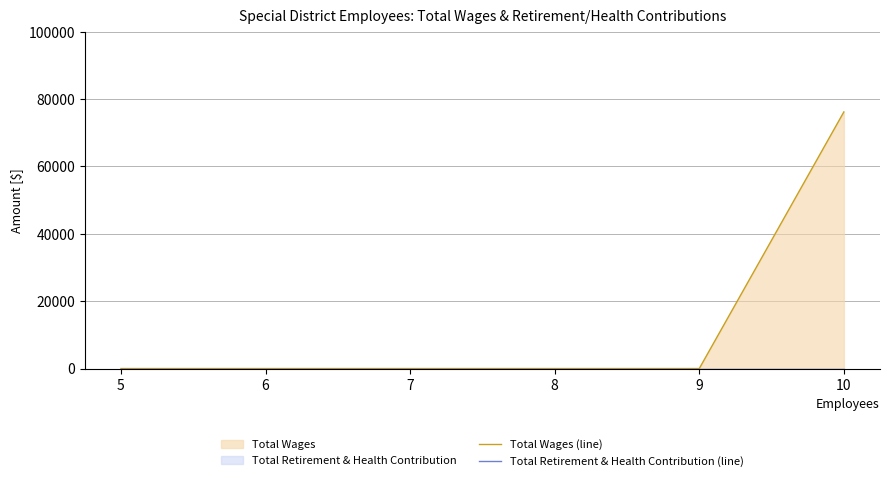

Rank the series at 5 from highest to lowest value.

Total Wages (line), Total Retirement & Health Contribution (line)